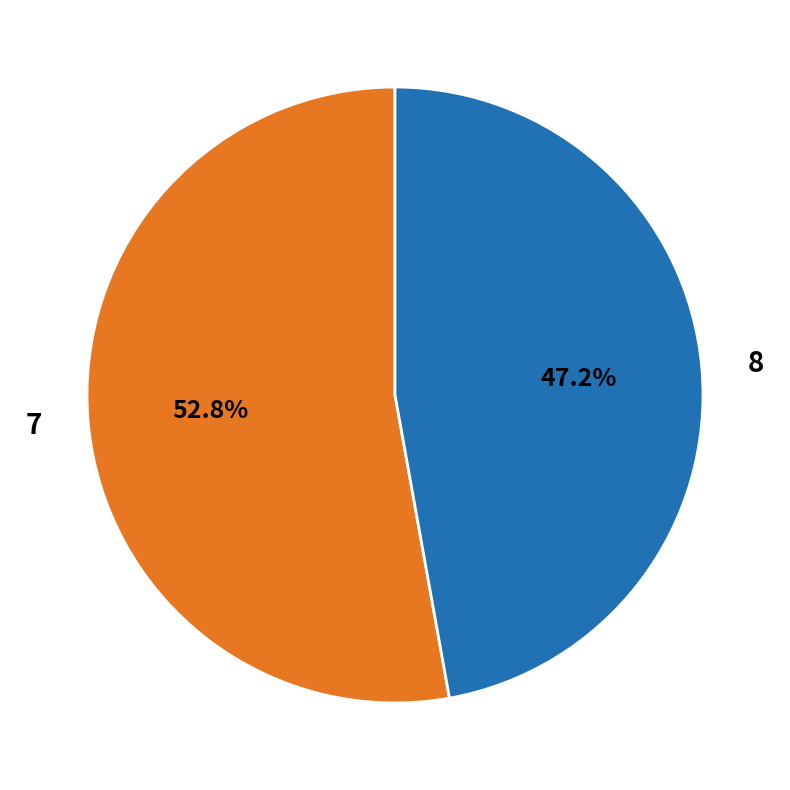

What percentage do 7 and 8 together represent?

100.0%